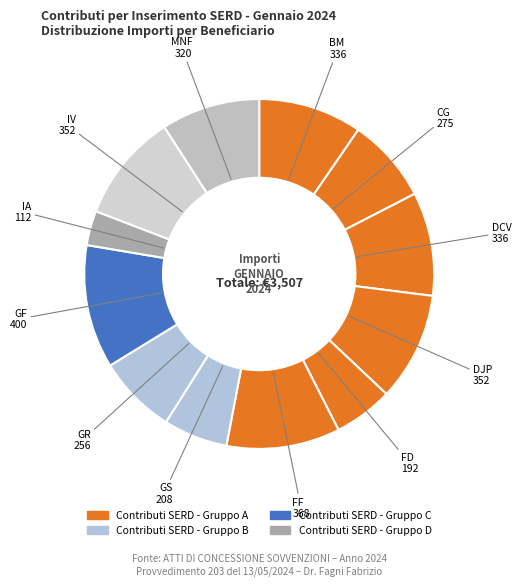

Does MNF account for over 50% of the chart?

No